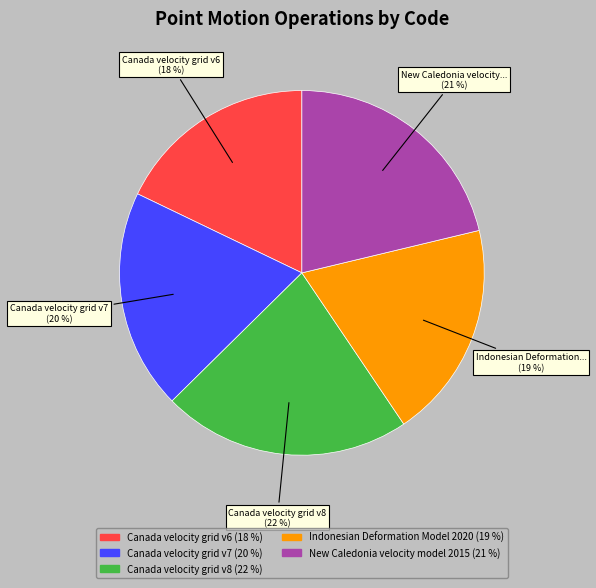

How many slices are in this pie chart?

5